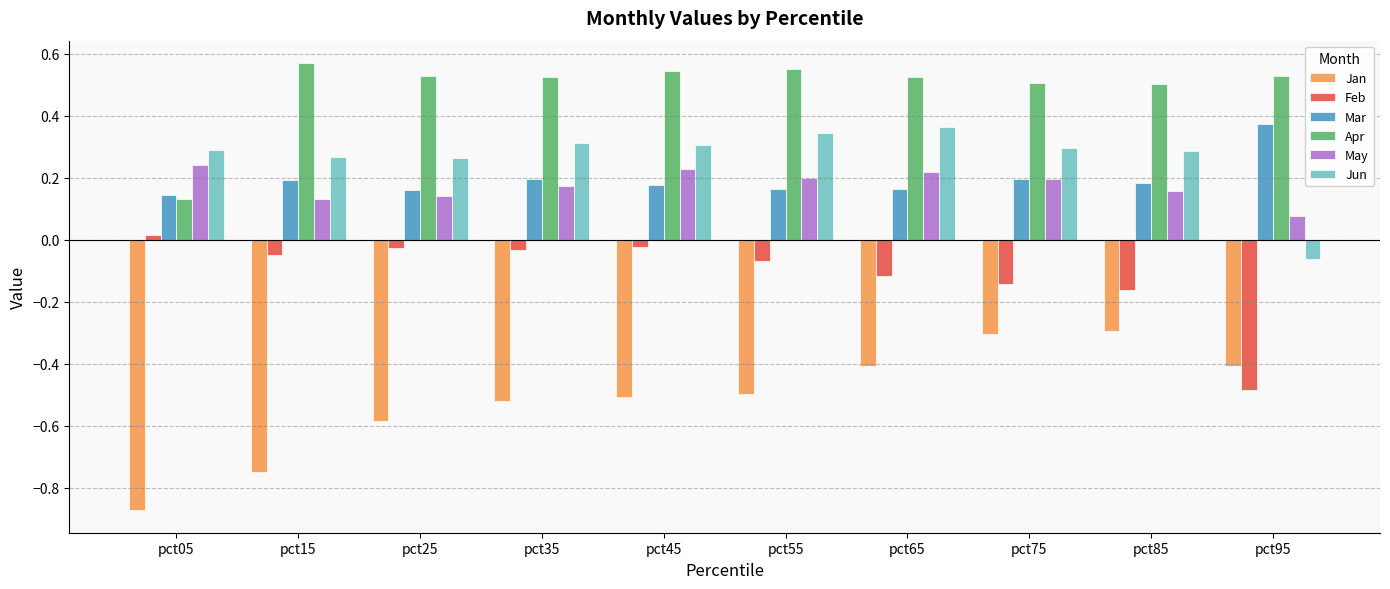

What is the sum of all Apr values?

4.9